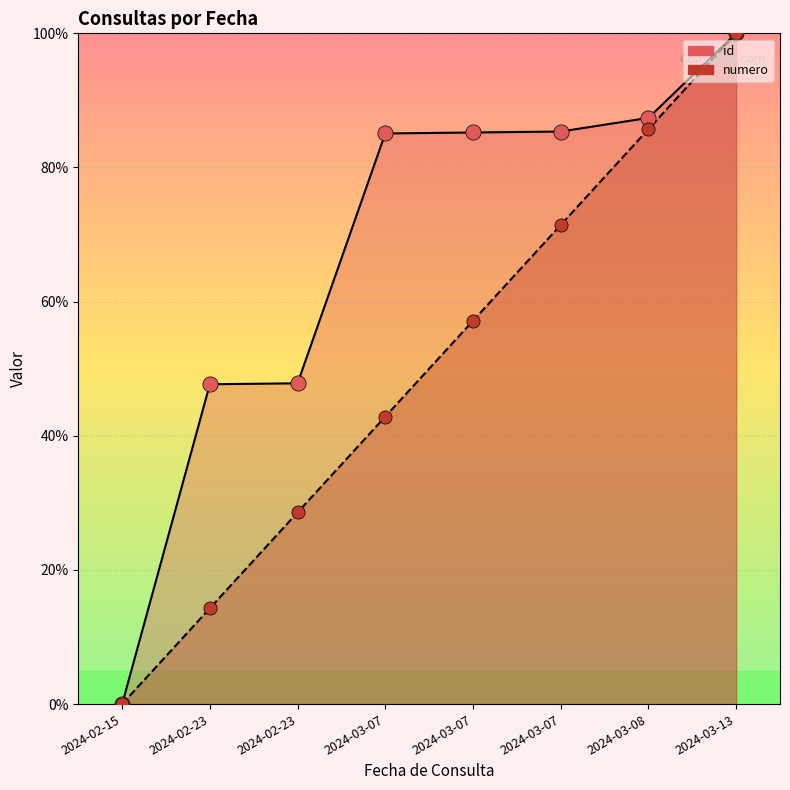

At how many categories does at least one series exceed 59?

5